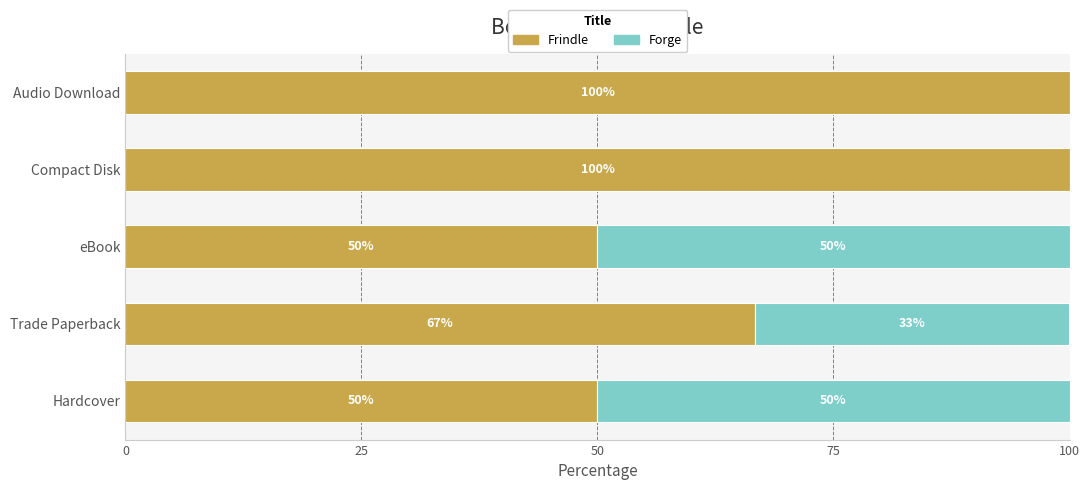

How many data points in Frindle are above 66?

3